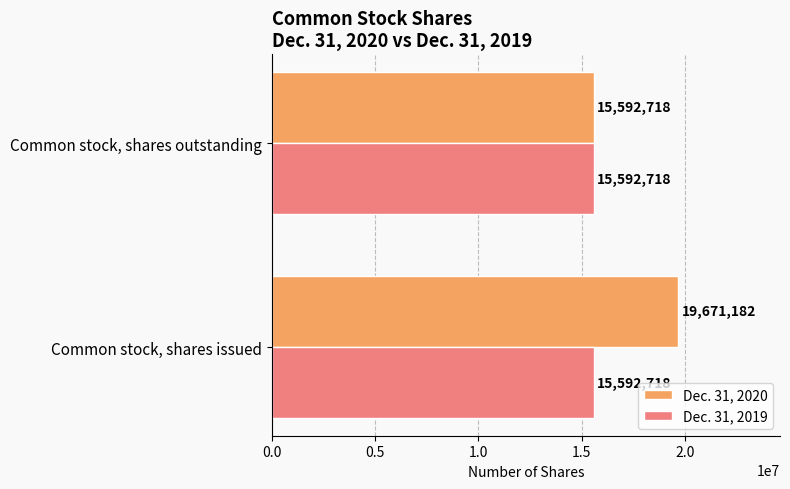

How many data points in Dec. 31, 2020 are less than 19671182?

1